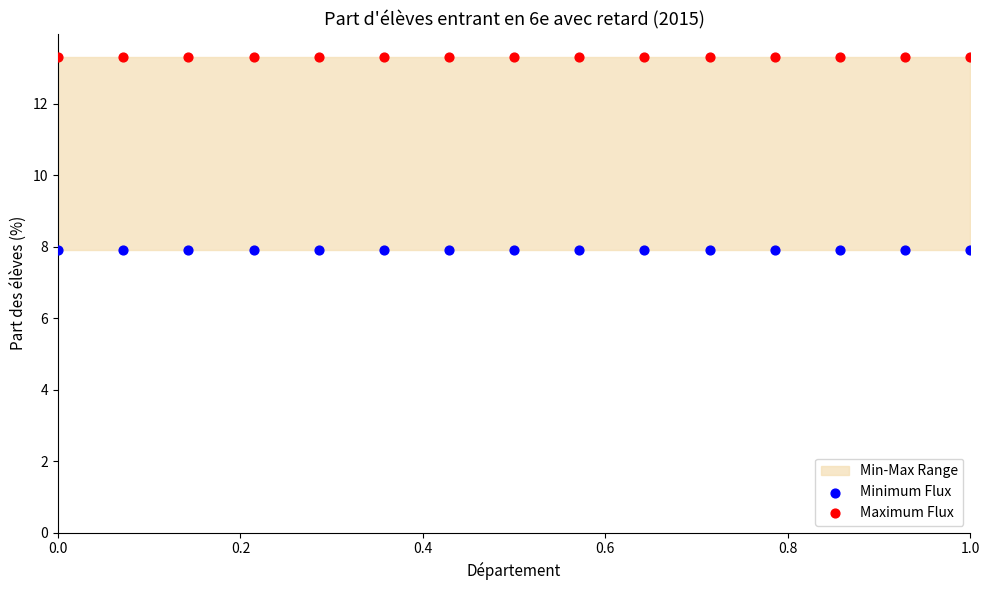

Which series contains the lowest Y value?

Minimum Flux